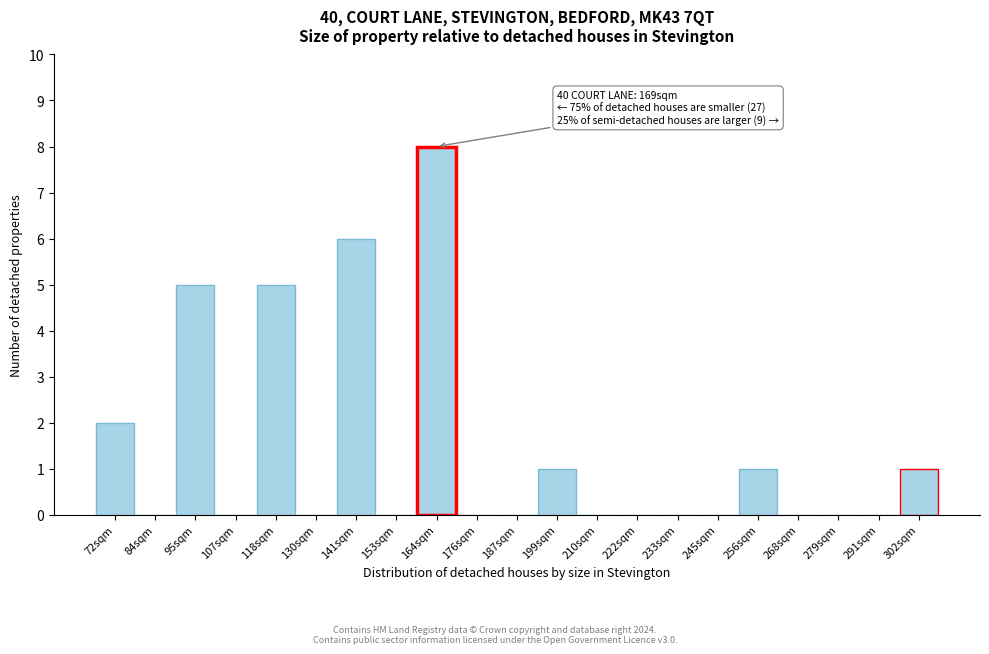

Reading left to right, list all the values displayed in this chart.

72sqm=2	84sqm=0	95sqm=5	107sqm=0	118sqm=5	130sqm=0	141sqm=6	153sqm=0	164sqm=8	176sqm=0	187sqm=0	199sqm=1	210sqm=0	222sqm=0	233sqm=0	245sqm=0	256sqm=1	268sqm=0	279sqm=0	291sqm=0	302sqm=1